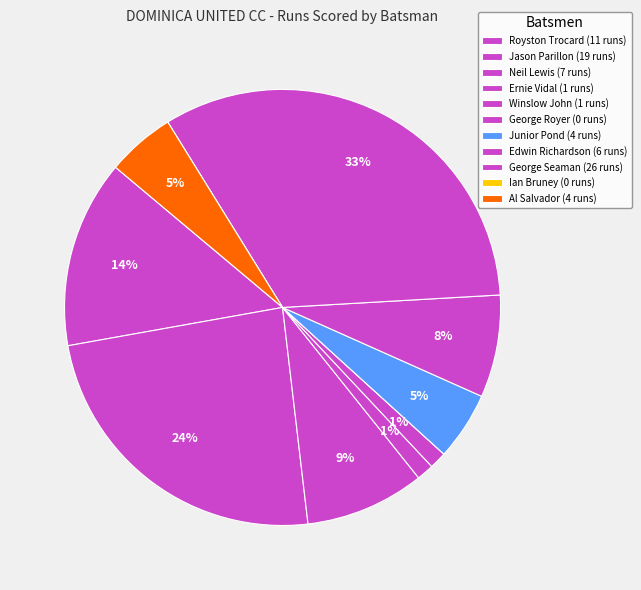

What is the change in value from Royston Trocard to Jason Parillon?

+8